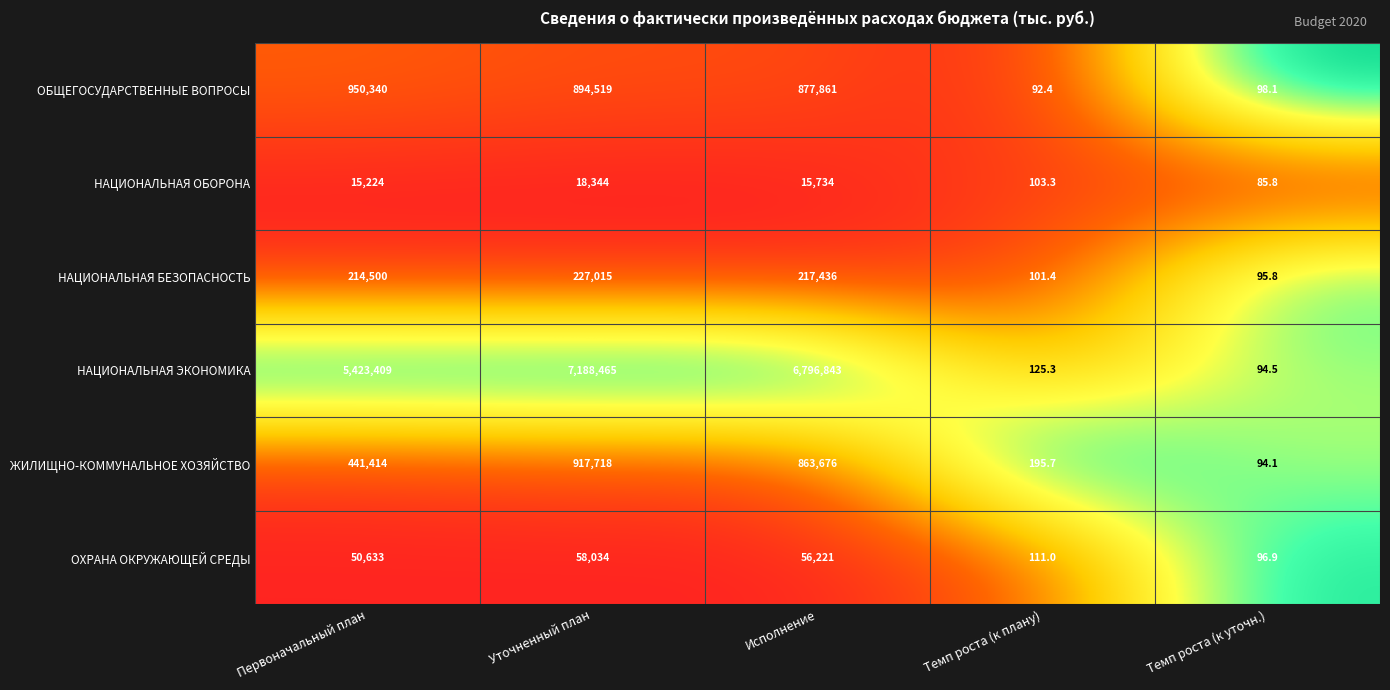

How many series are shown in this chart?

6